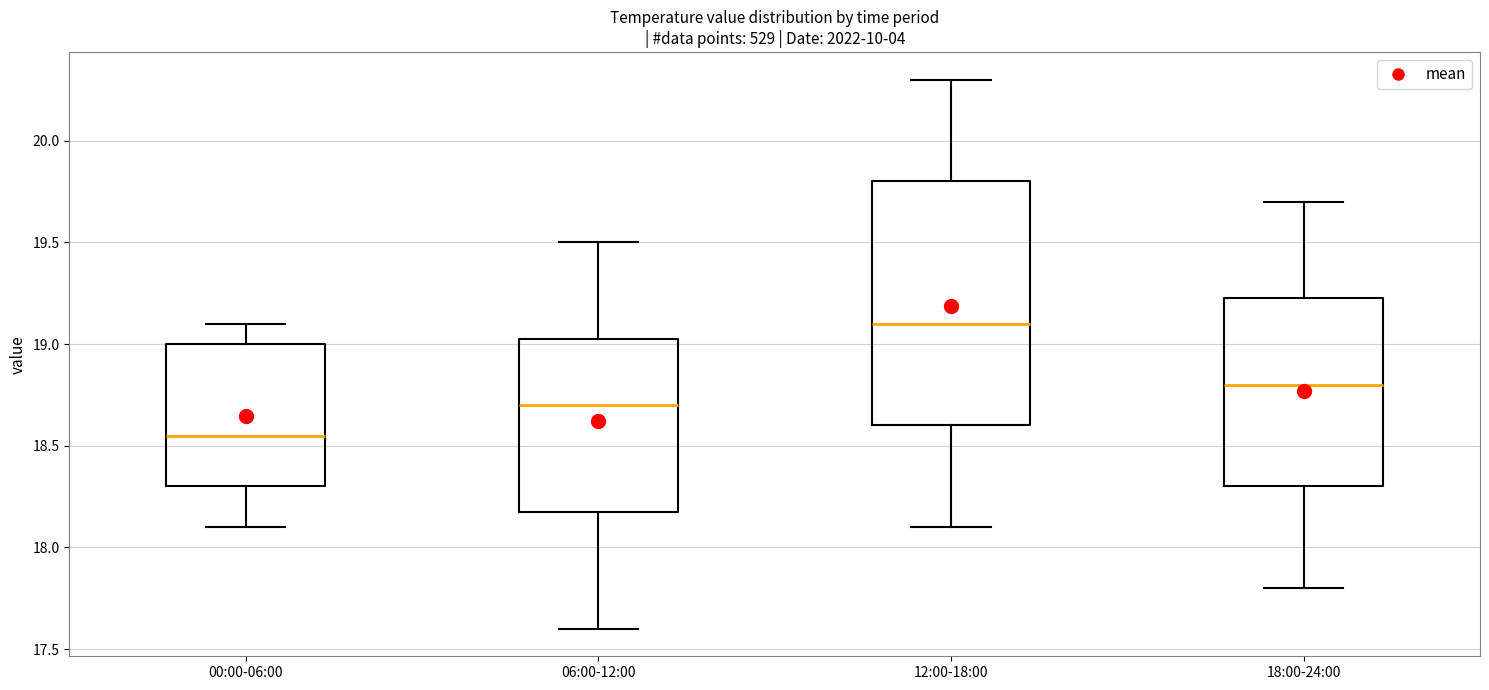

Where does the upper whisker of the box for 18:00-24:00 end on the y-axis? The values are not printed on the chart, so give them approximately, as read against the axis.

19.70